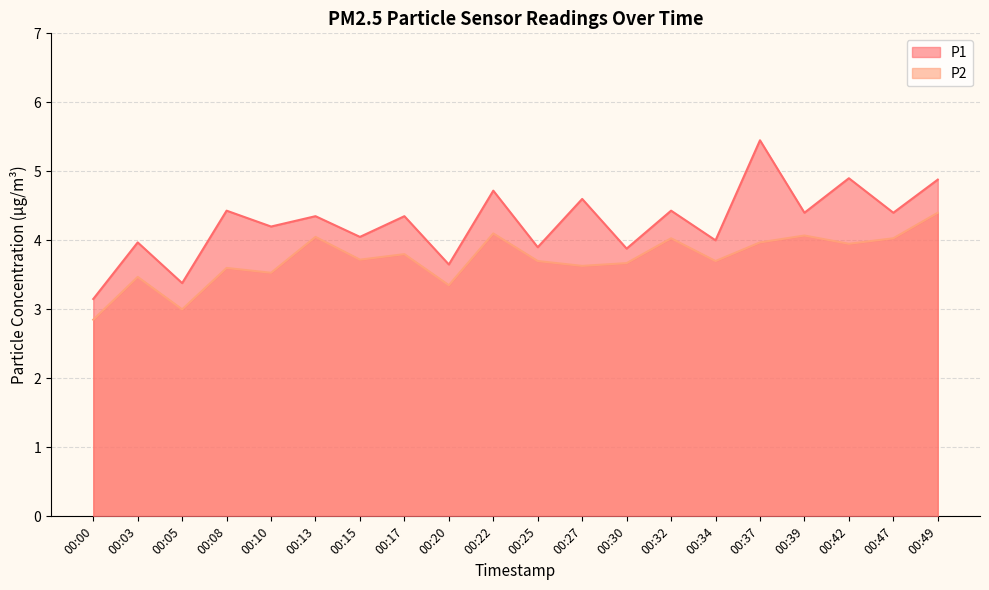

True or false: P1 and P2 intersect in this chart.

False